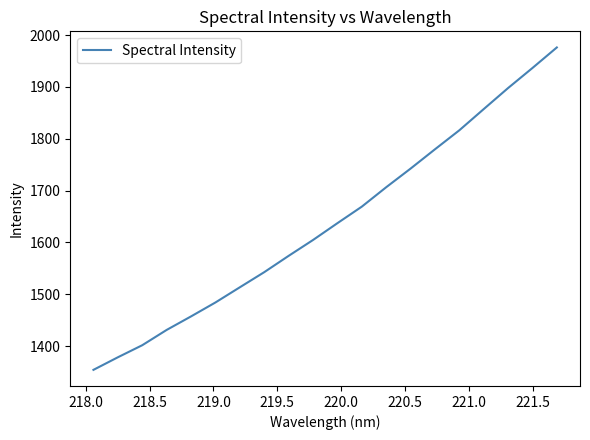

True or false: the data has more than 1 interior local peaks.

False